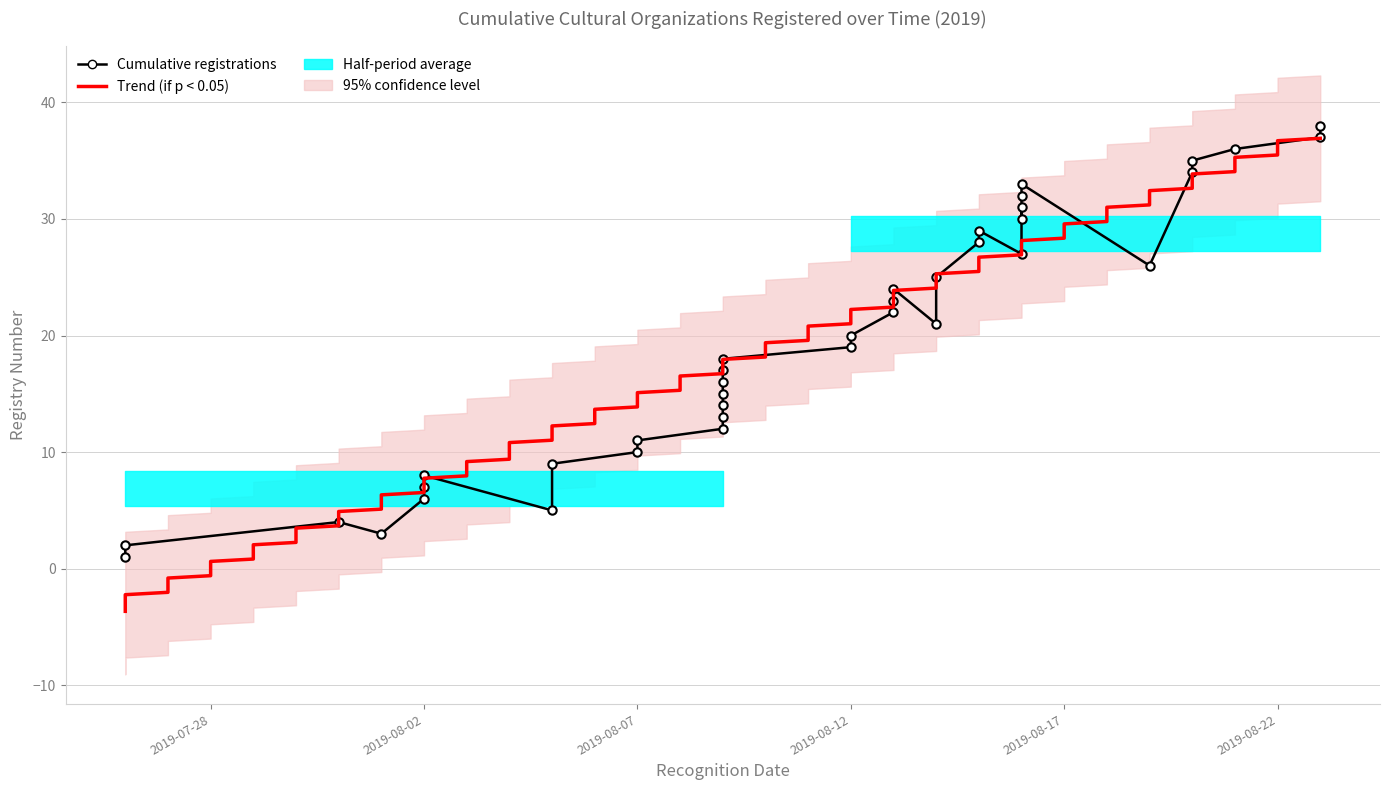

What is the sum of all values?

741